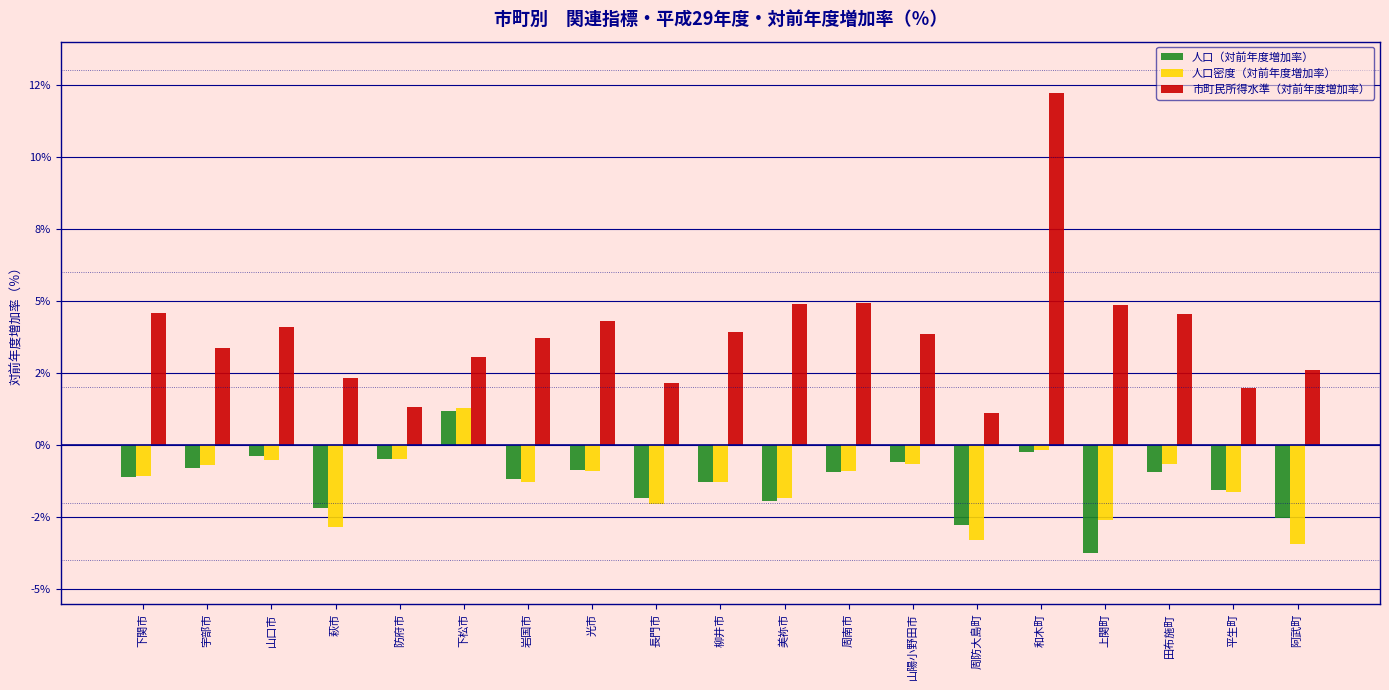

Which series changed the most between 周南市 and 上関町?

人口（対前年度増加率）